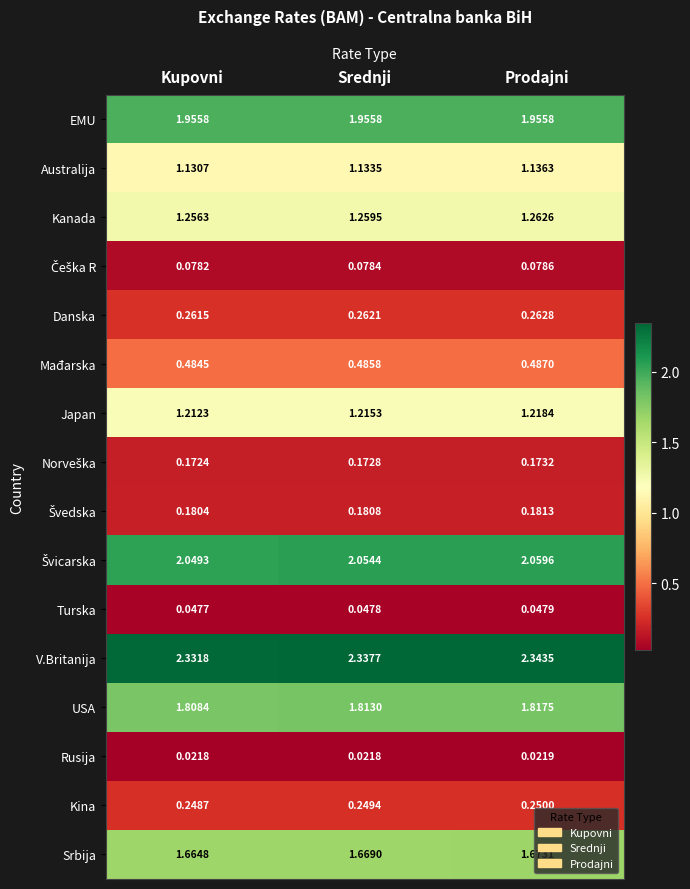

Is the value of USA at Prodajni greater than the value of Kanada at Srednji?

Yes